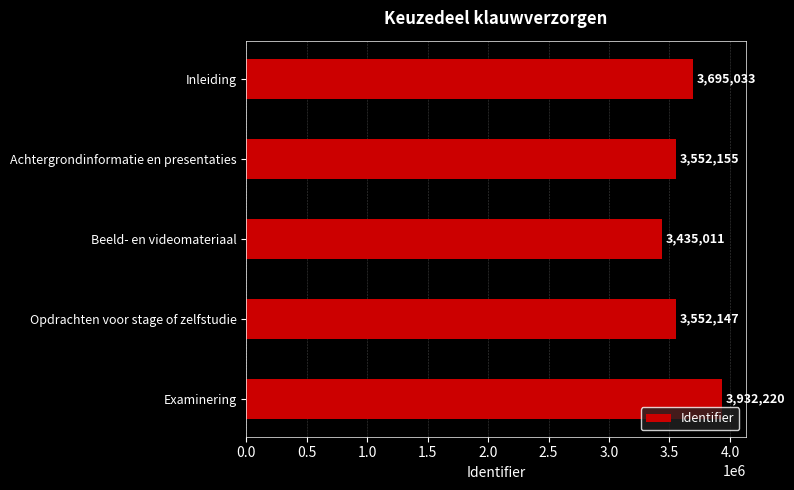

How many series are shown in this chart?

1